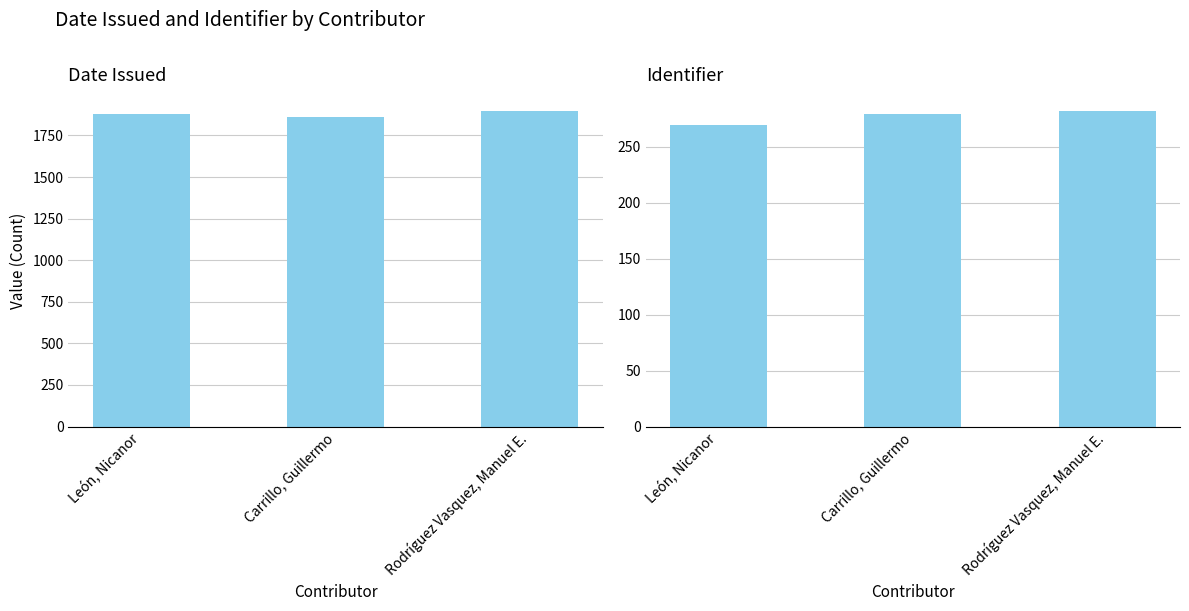

What is the difference between the maximum and second lowest values in the Identifier series?

3